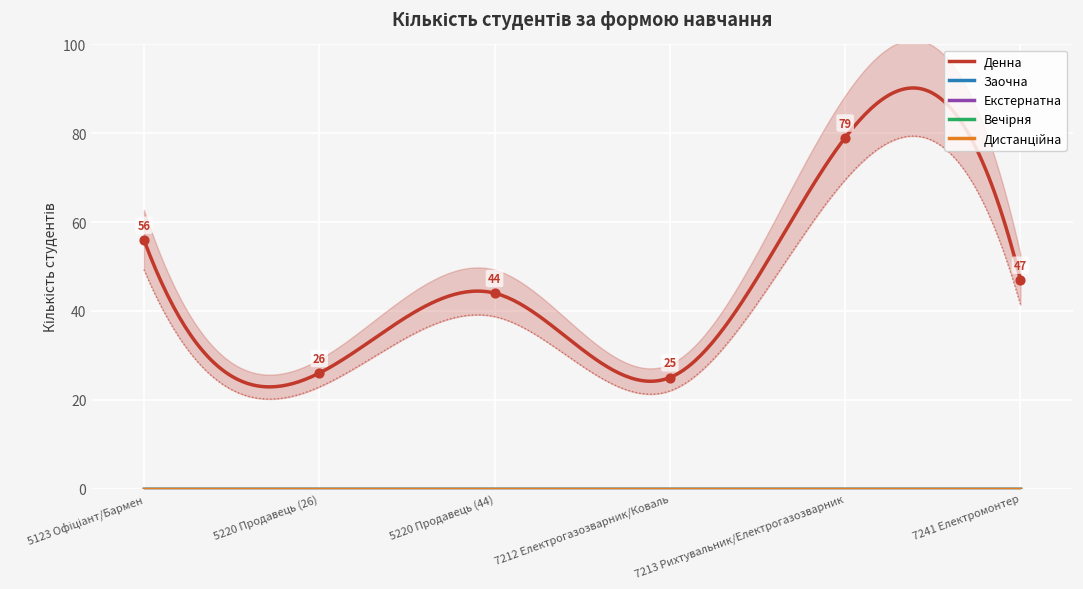

What is the total value across all series at 5220 Продавець (44)?

44